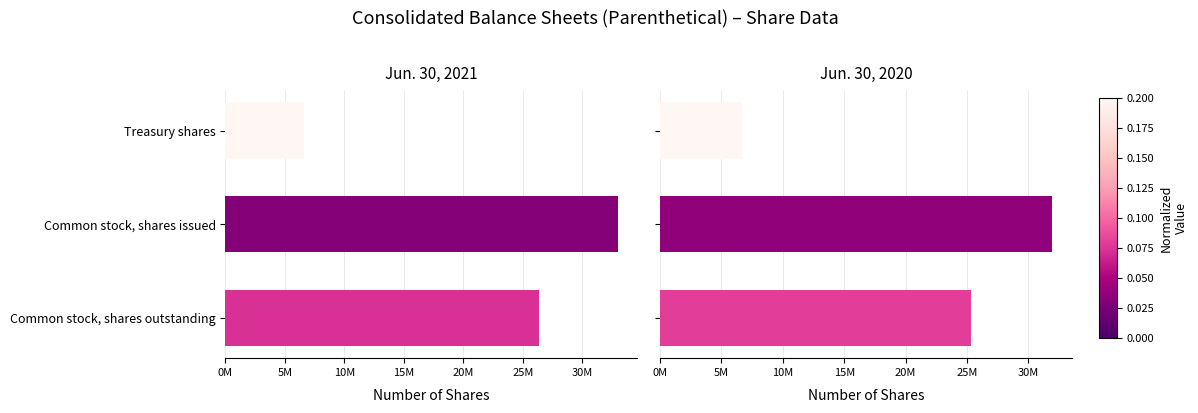

What is the value of the Jun. 30, 2021 bar at the 2nd from the left?

32975000